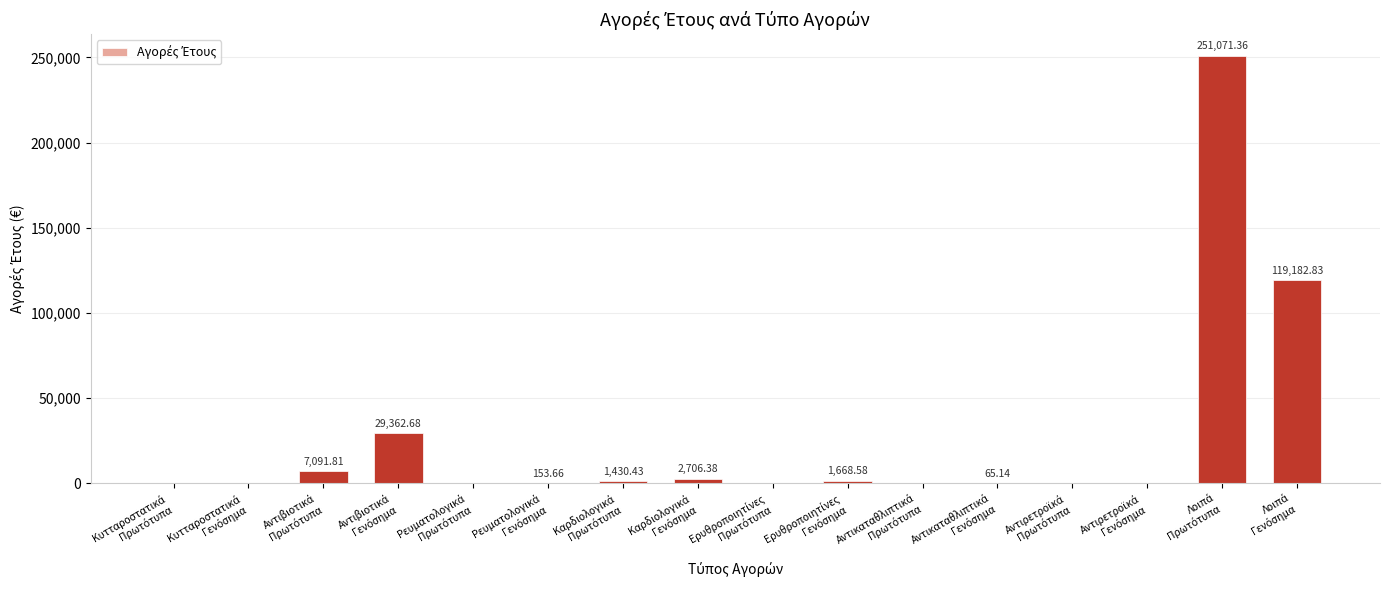

What is the sum of all values?

412732.9